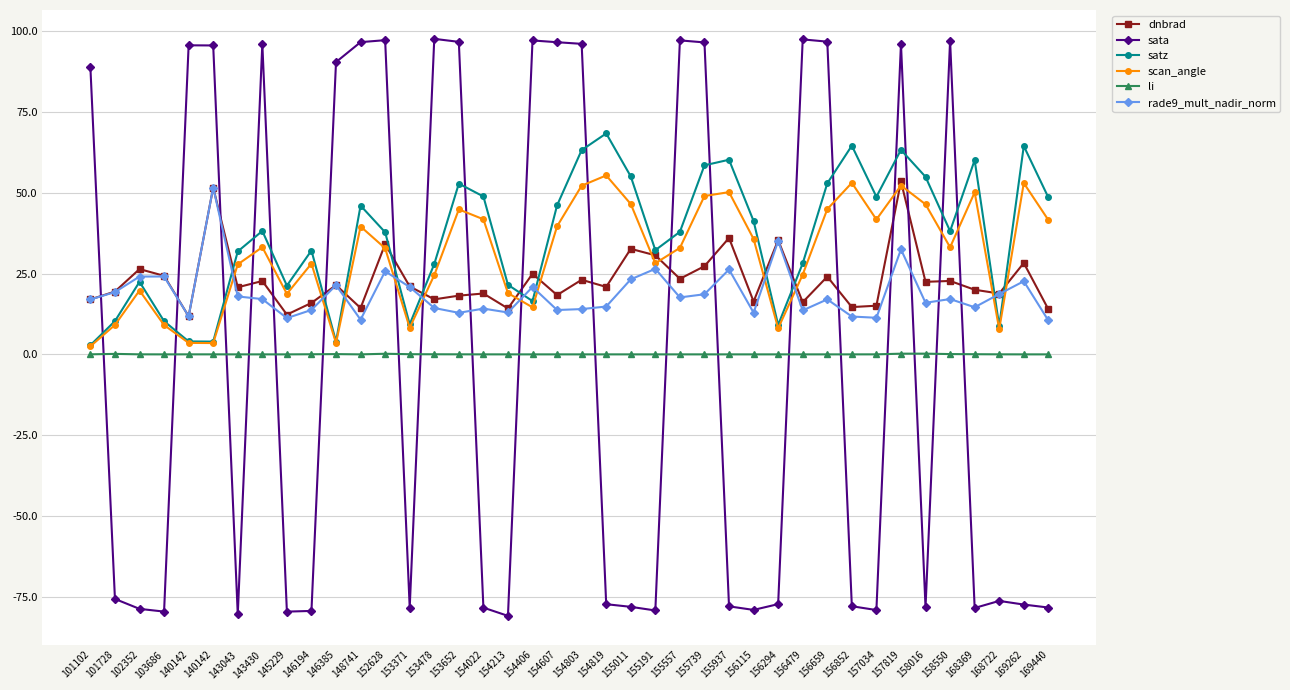

Which series changed the most between 143043 and 155191?

dnbrad